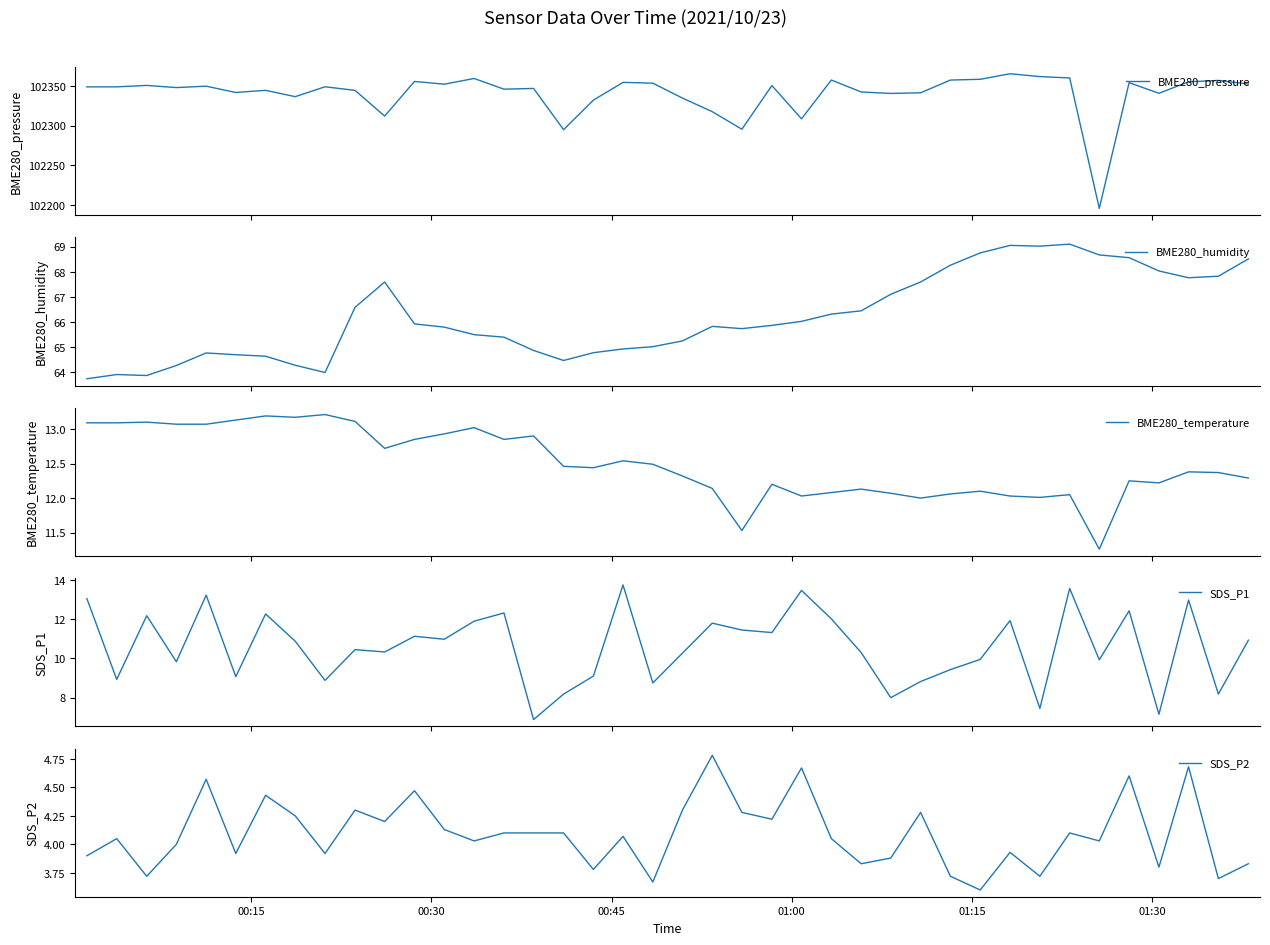

What is the lowest value of the BME280_pressure series?

102196.2